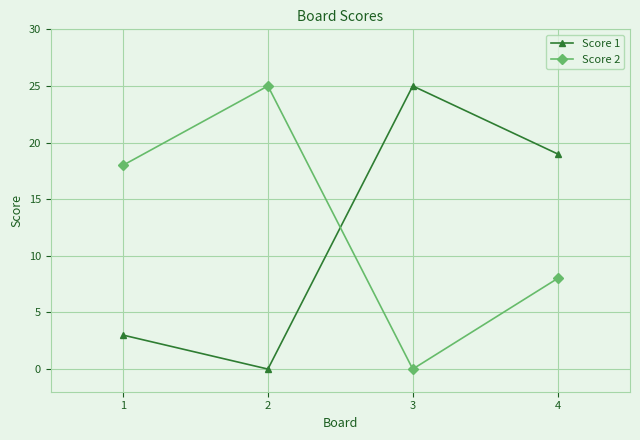

Does the chart display data point markers on the line(s)?

Yes